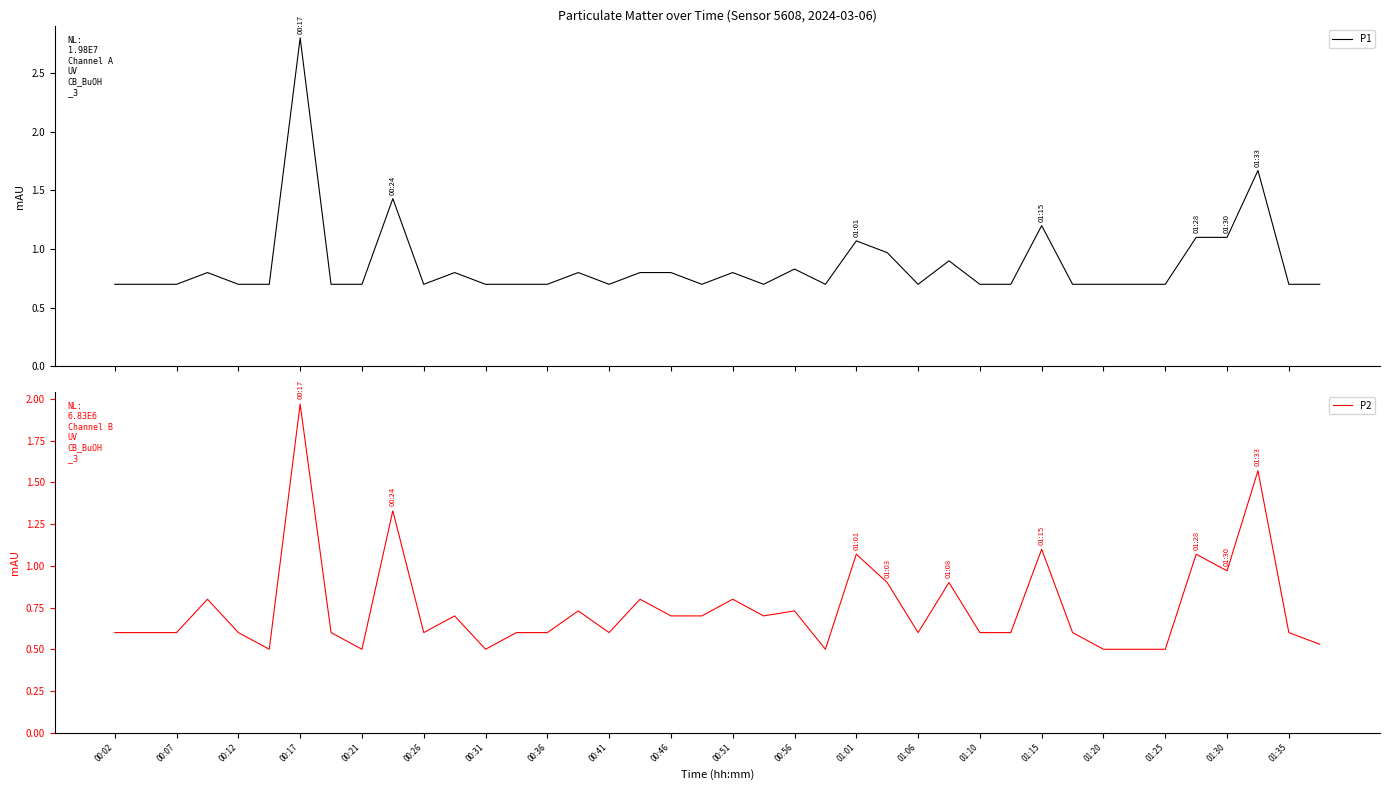

Is it true that P2 equals 0.4 at 00:07?

False